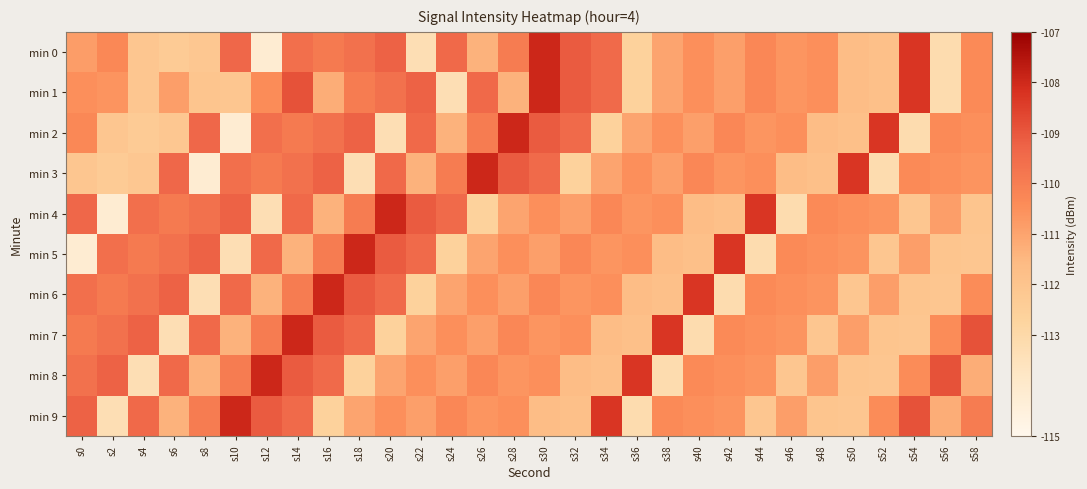

Between s44 and s58, which is larger?

s44